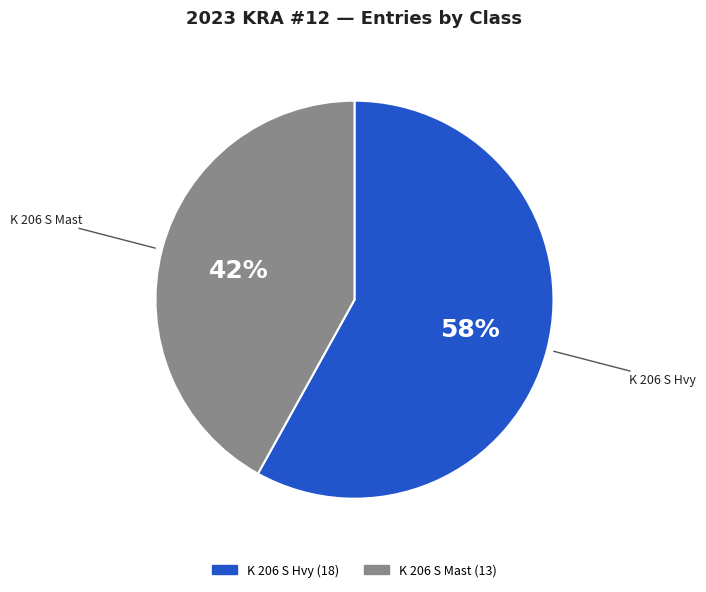

Does K 206 S Mast represent more than half of the total?

No